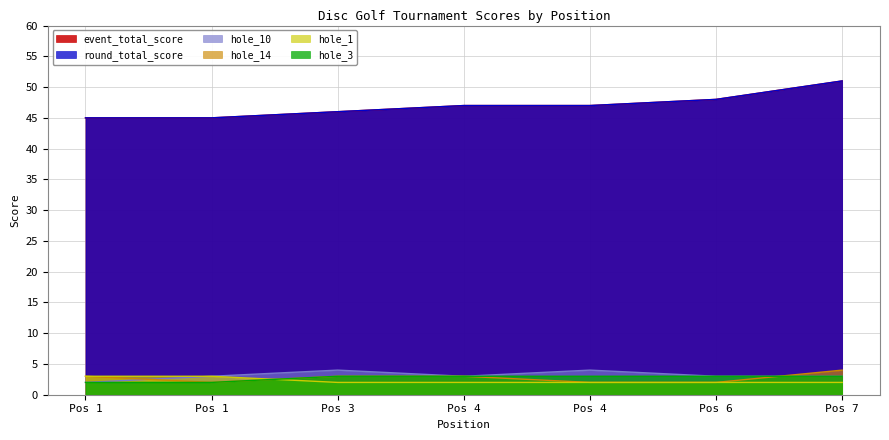

Which series has the widest spread of values?

event_total_score